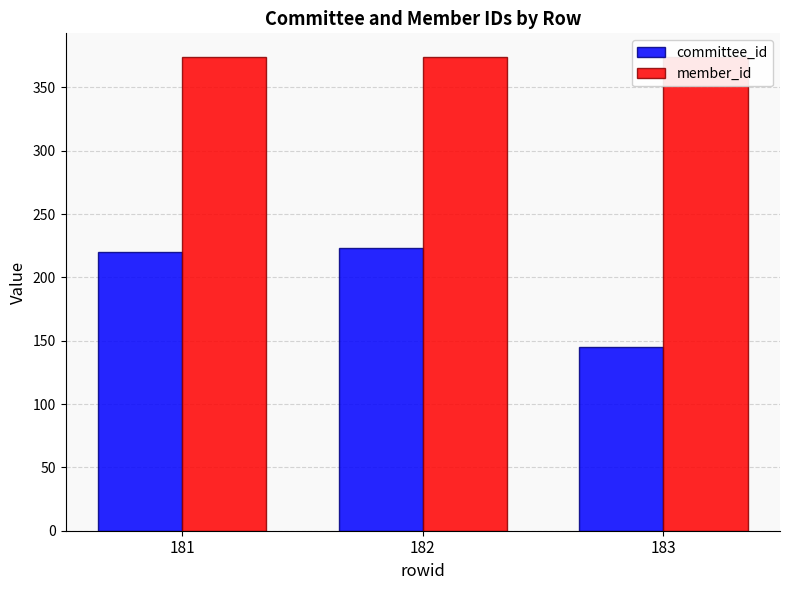

What is the difference between the highest and lowest values at 182?

151